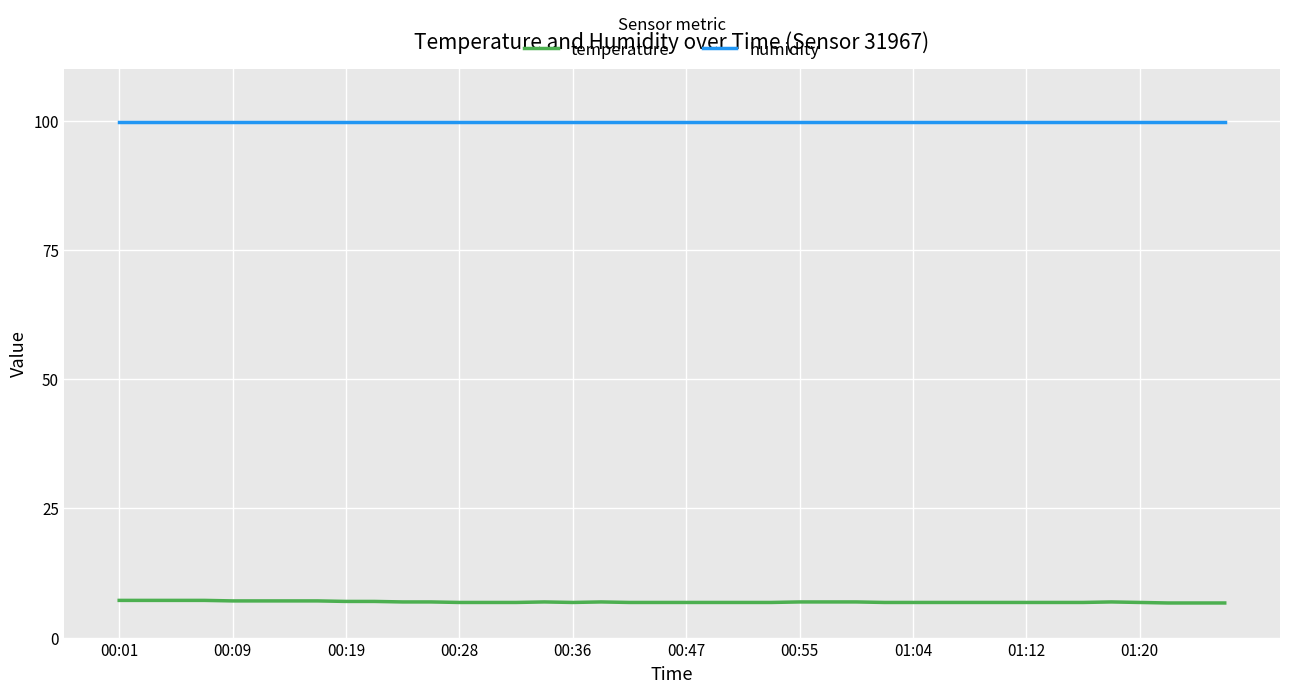

True or false: humidity and temperature cross at least once.

False